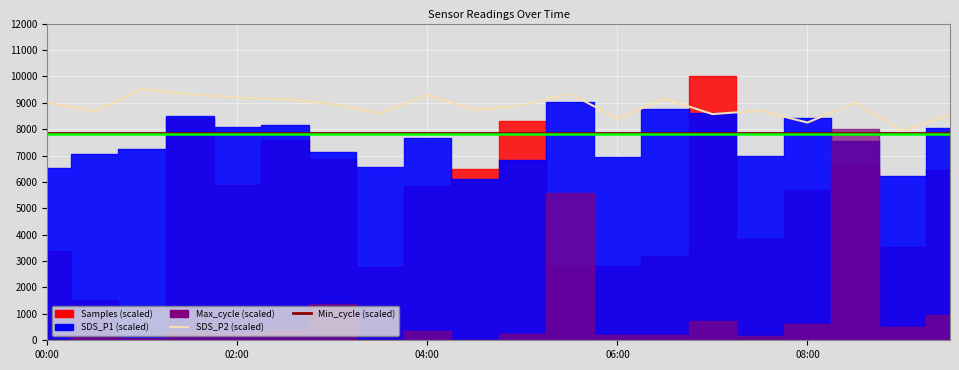

True or false: SDS_P2 has more than 2 interior local peaks.

True